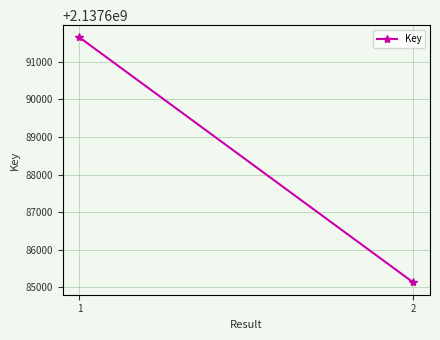

How many distinct data groups are displayed?

1